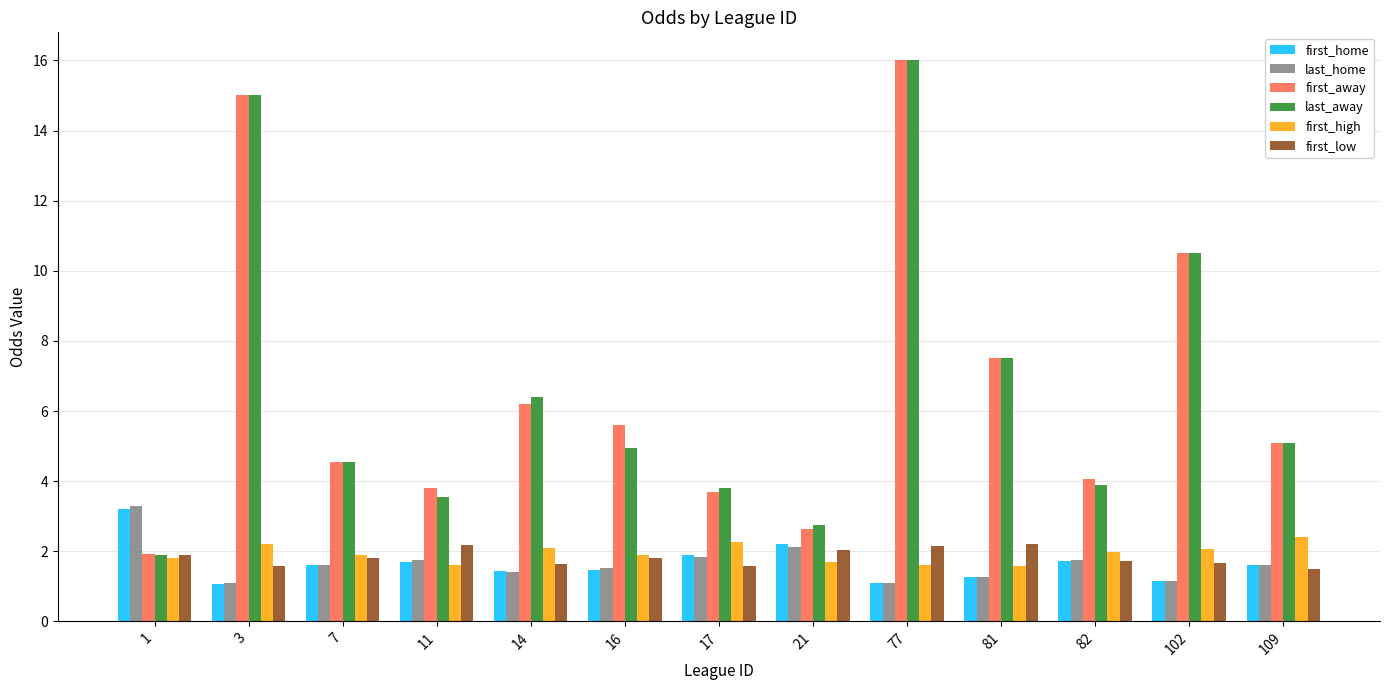

What are all the series names shown in the legend?

first_home, last_home, first_away, last_away, first_high, first_low